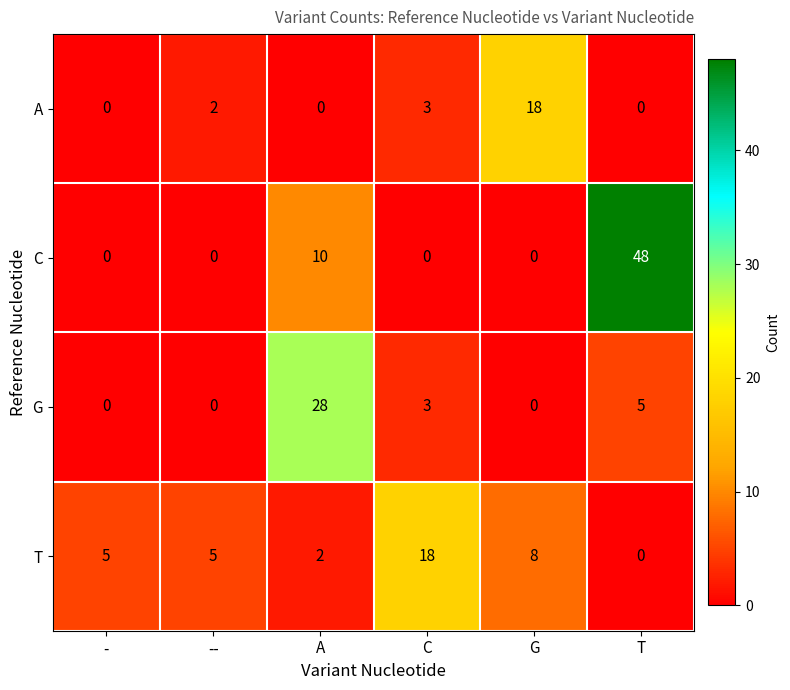

Reading right to left, extract all data points from this chart.

A: 0	18	3	0	2	0
C: 48	0	0	10	0	0
G: 5	0	3	28	0	0
T: 0	8	18	2	5	5